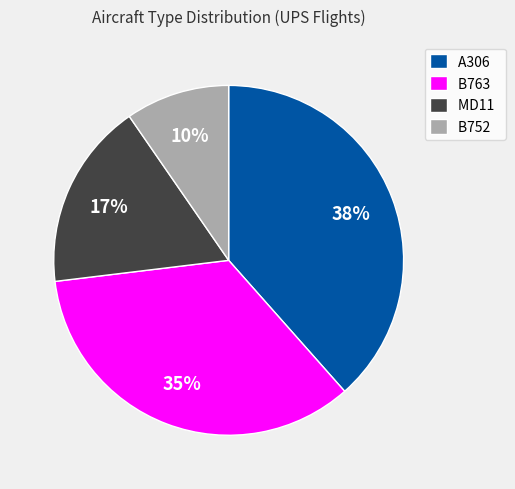

Is the sum of B763 and B752 greater than half?

No